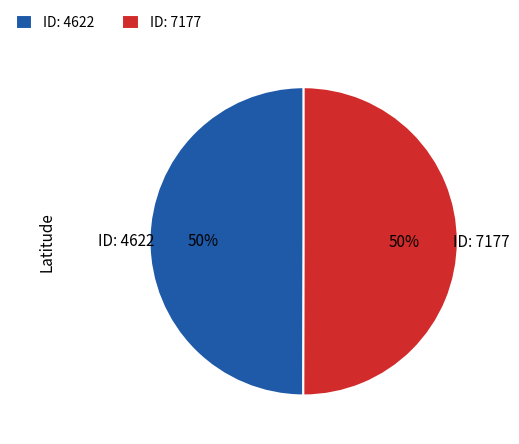

Count the number of slices in the pie.

2